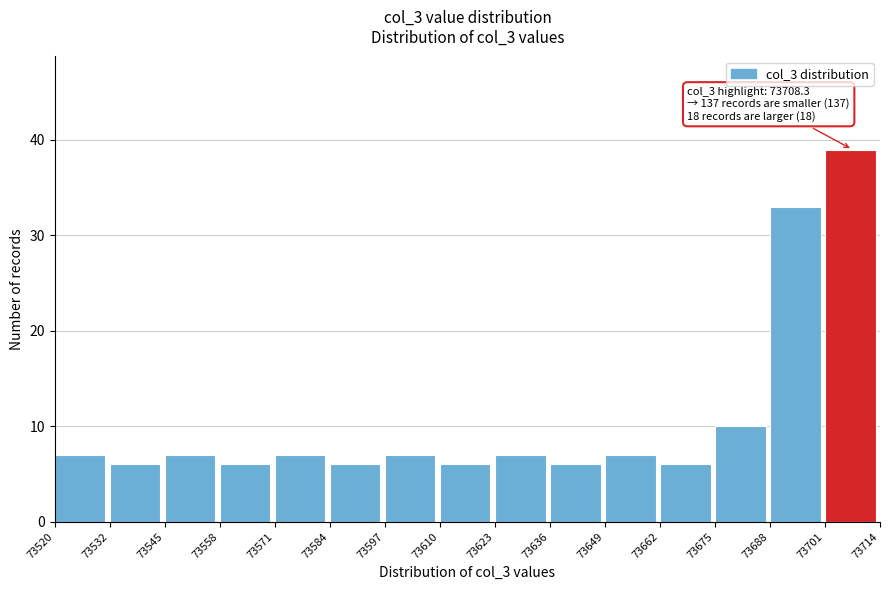

Over which range of the x-axis is the bar tallest?

73701 to 73714